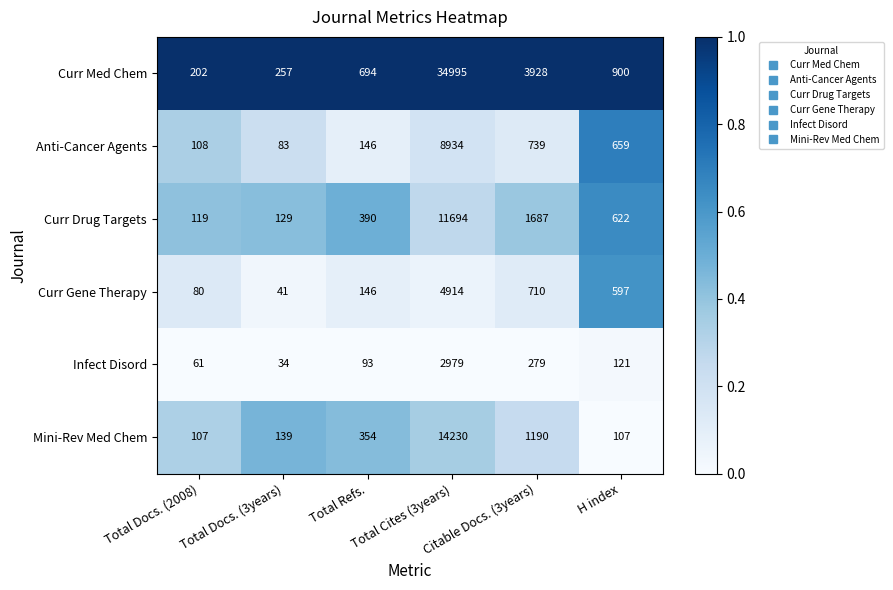

What is the lowest value of the Curr Gene Therapy series?

41